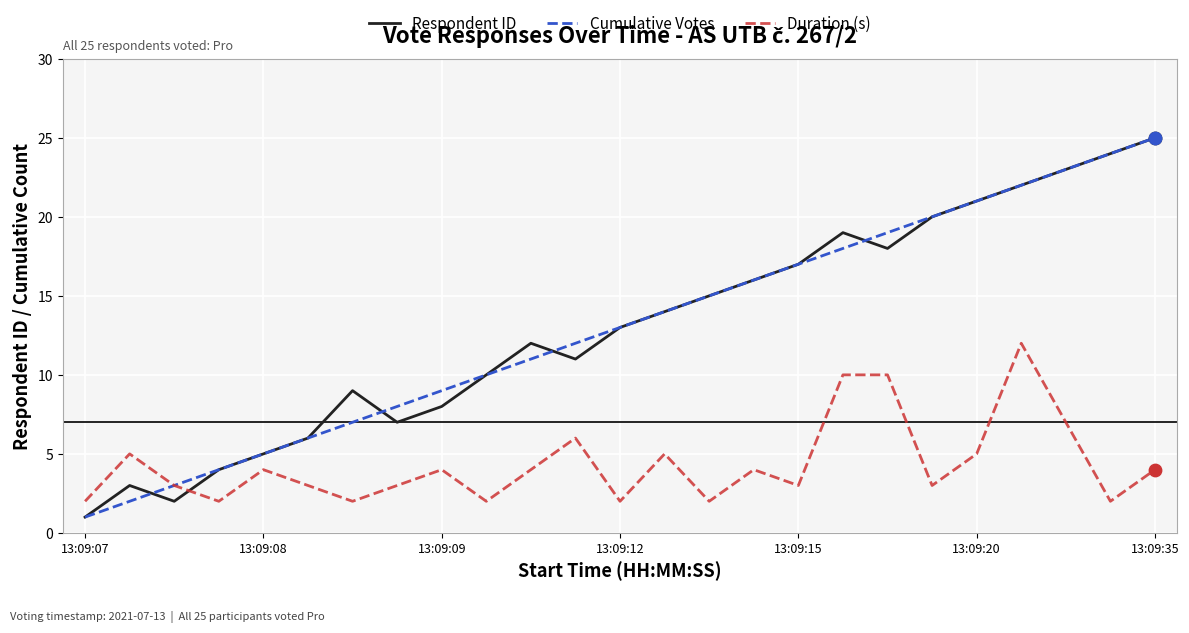

What are all the series names shown in the legend?

Respondent ID, Cumulative Votes, Duration (s)